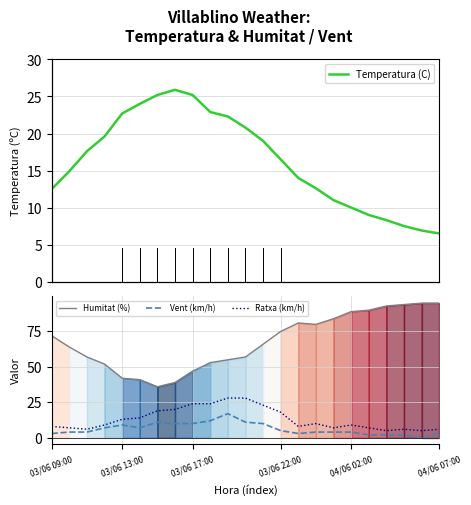

How many times do Ratxa (km/h) and Temperatura (C) cross each other?

2